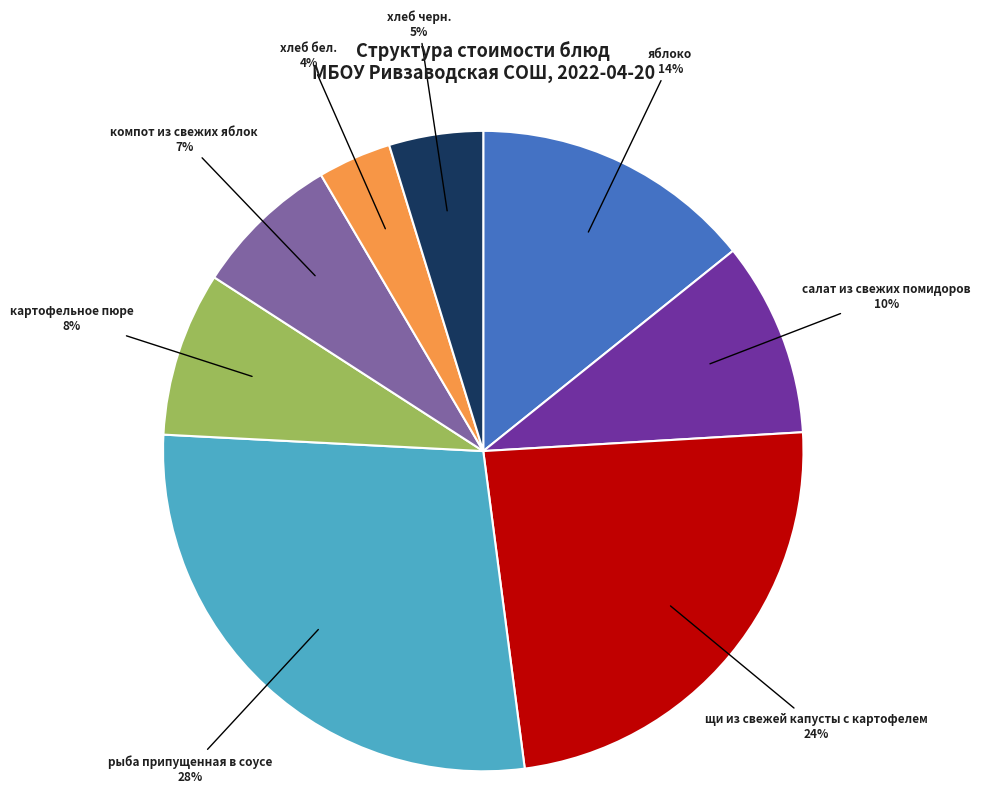

The рыба припущенная в соусе slice represents 14% of the pie. True or false?

False